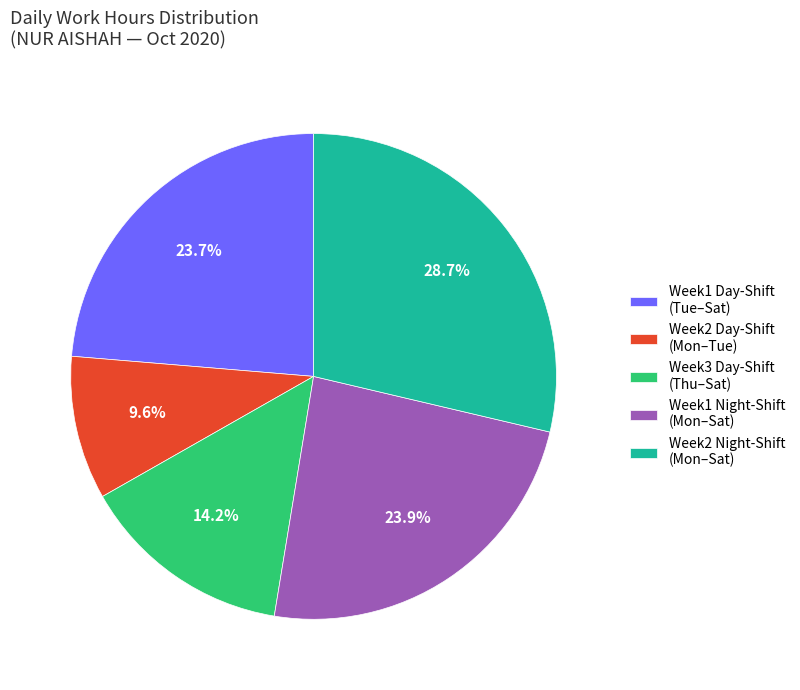

How many slices are in this pie chart?

5